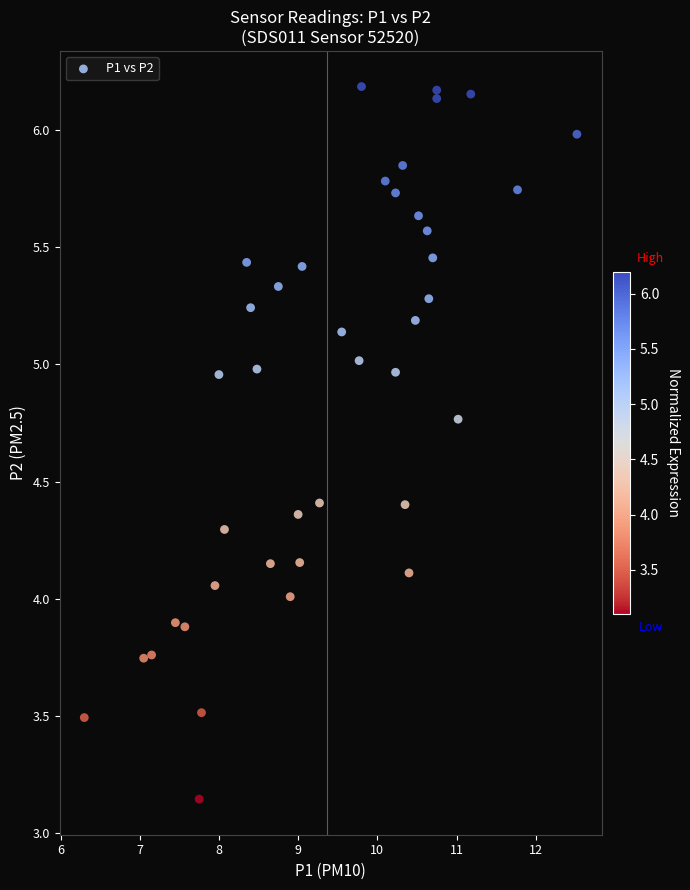

What is the range of Y values (max minus min)?

3.0